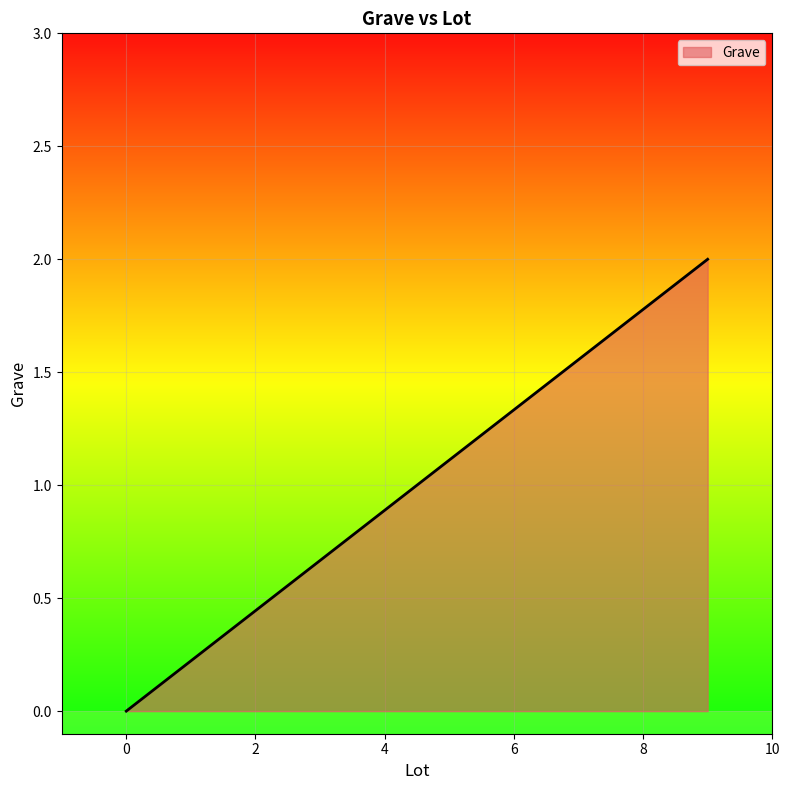

What is the difference between the maximum and minimum values?

2.0